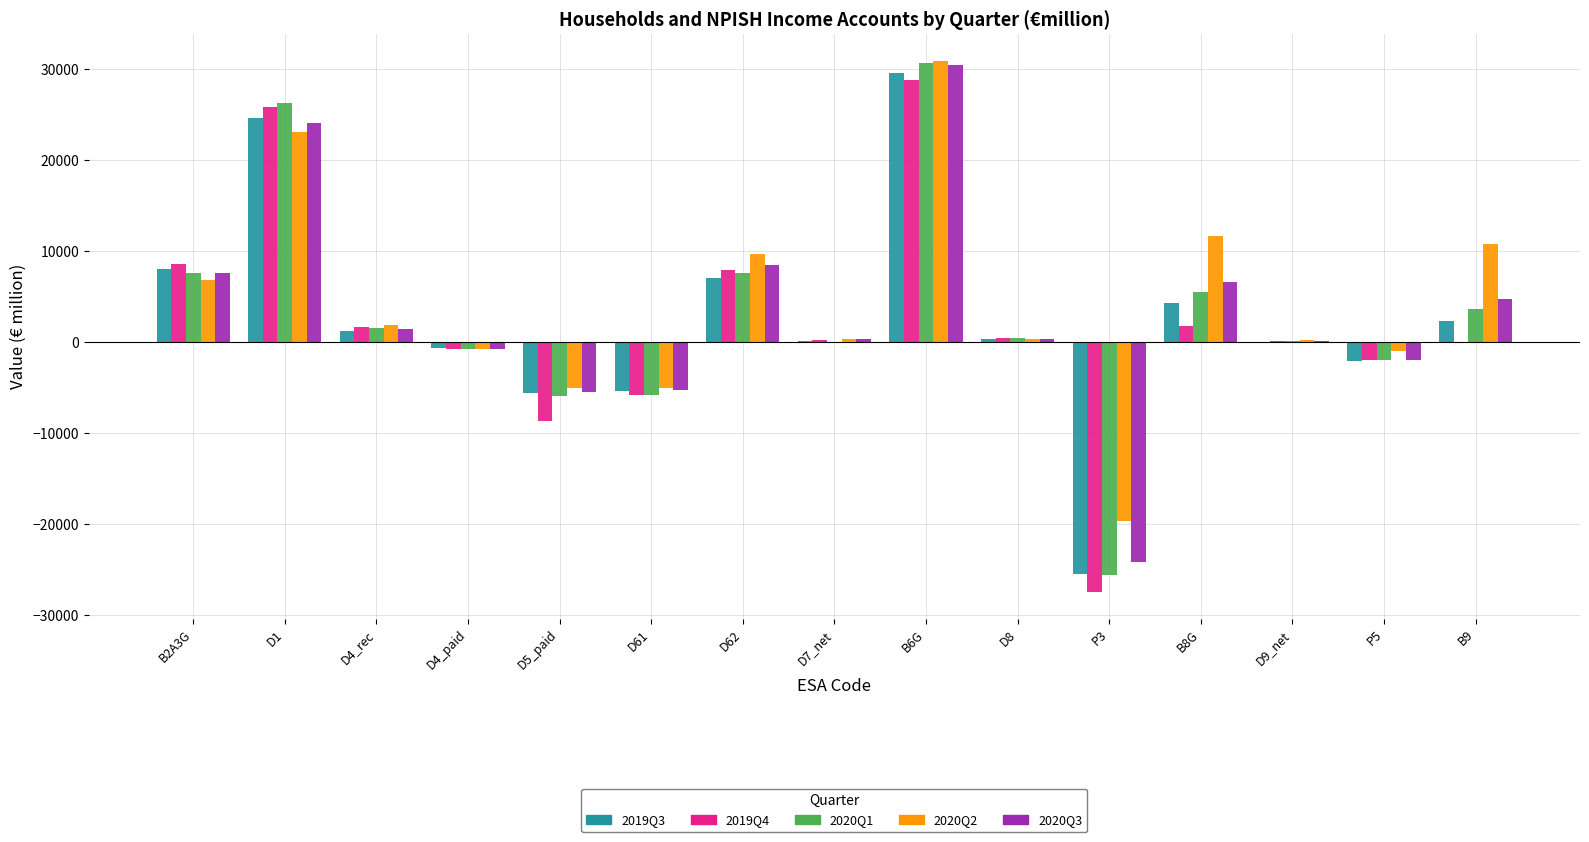

Which series has the largest total across all categories?

2020Q2